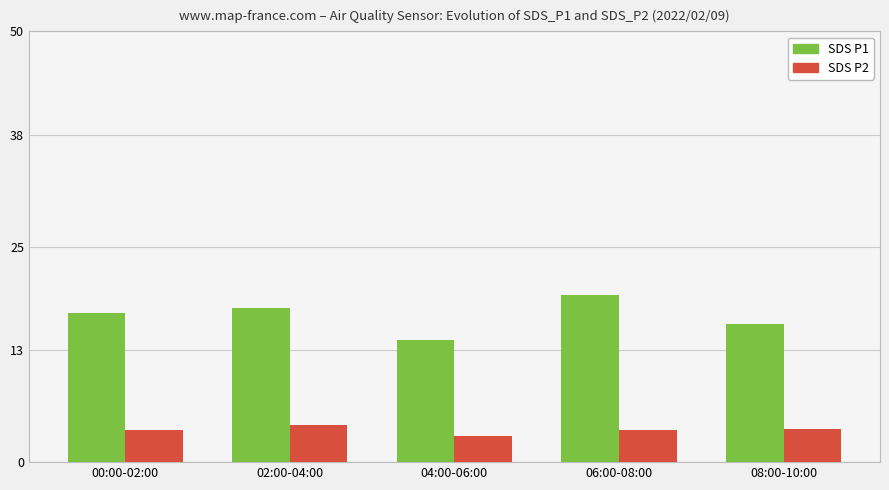

What is the difference between the highest and lowest values at 06:00-08:00?

15.7